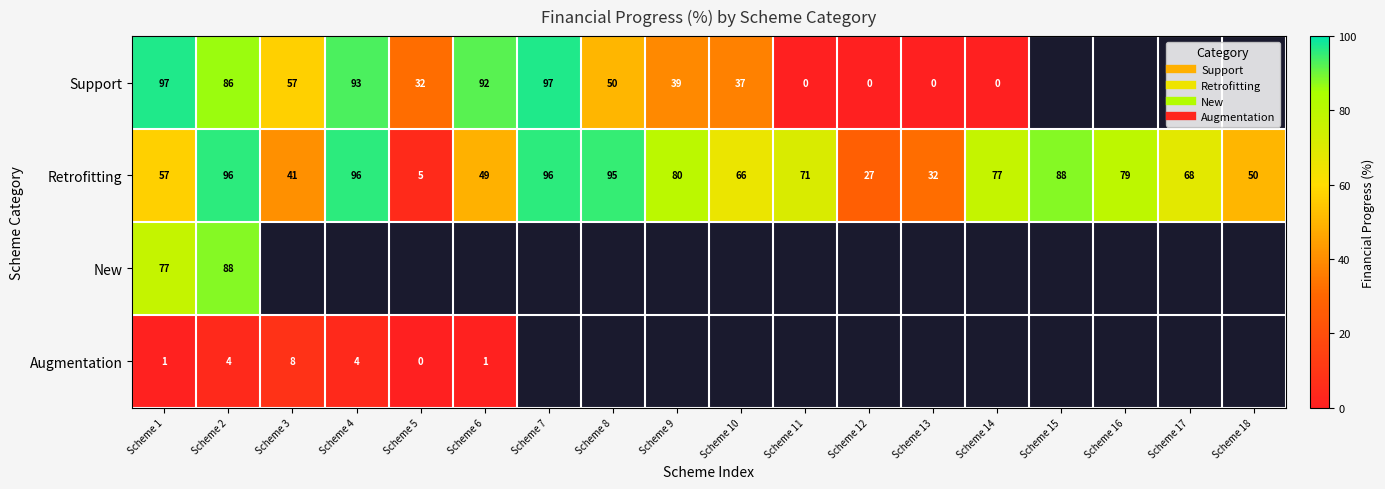

The Retrofitting series shows 95.0 at Scheme 8. True or false?

True